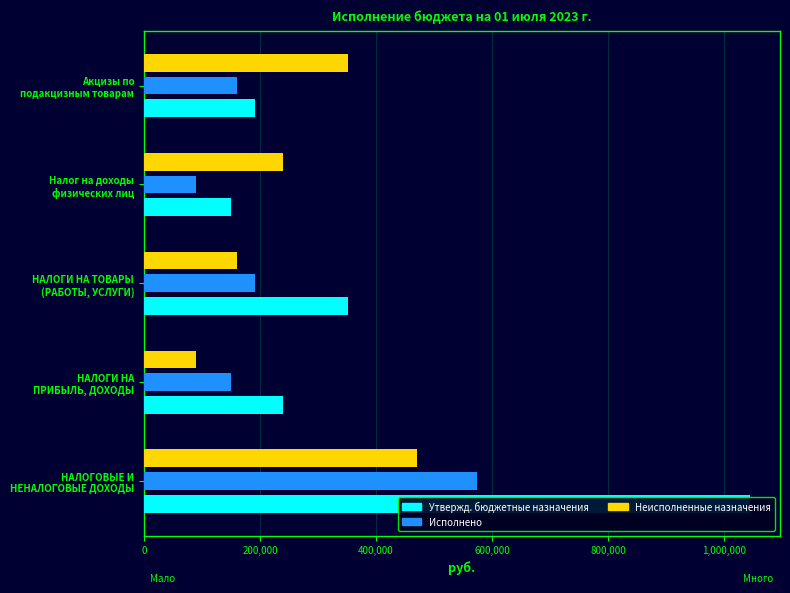

Which series has the largest range (max minus min)?

Утвержденные бюджетные назначения